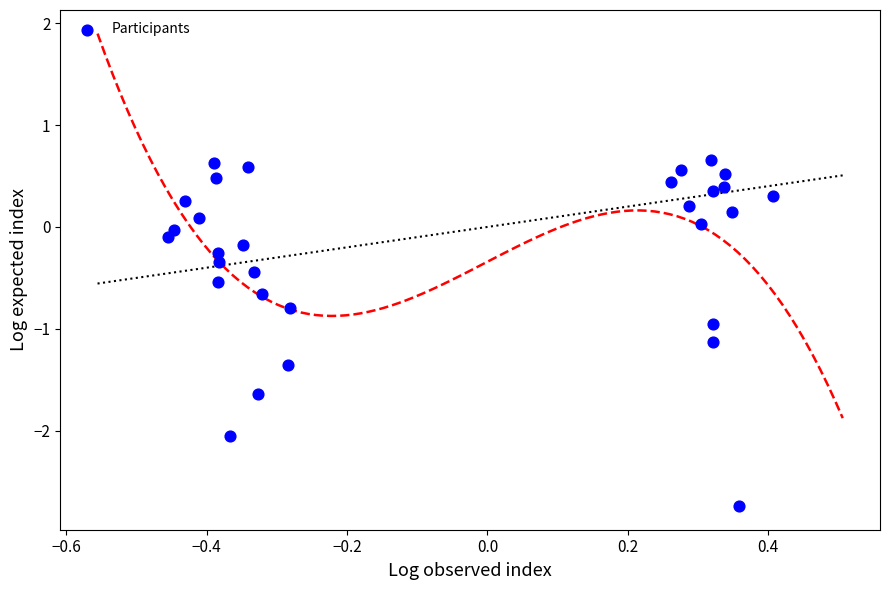

What is the range of X values (max minus min)?

0.9